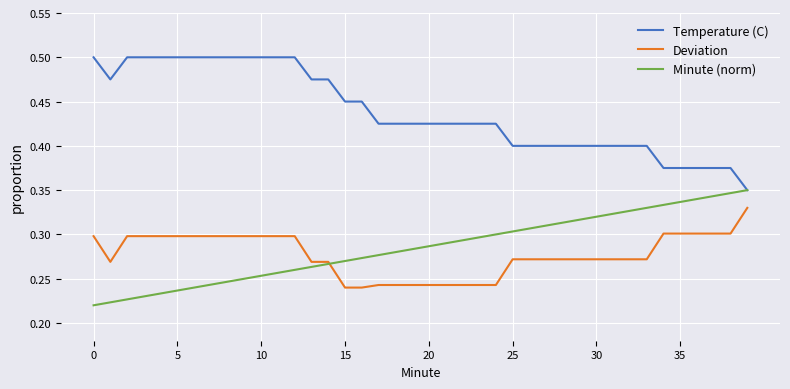

True or false: Deviation and Temperature (C) cross at least once.

False